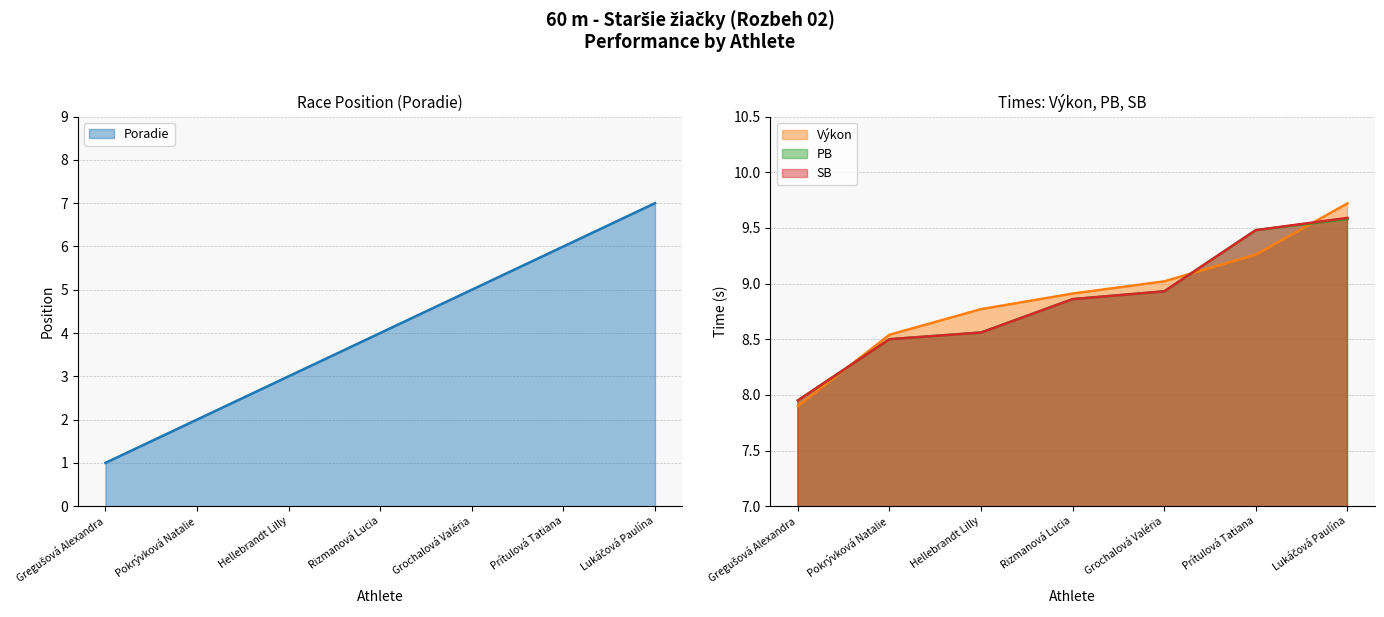

True or false: PB and SB cross at least once.

False